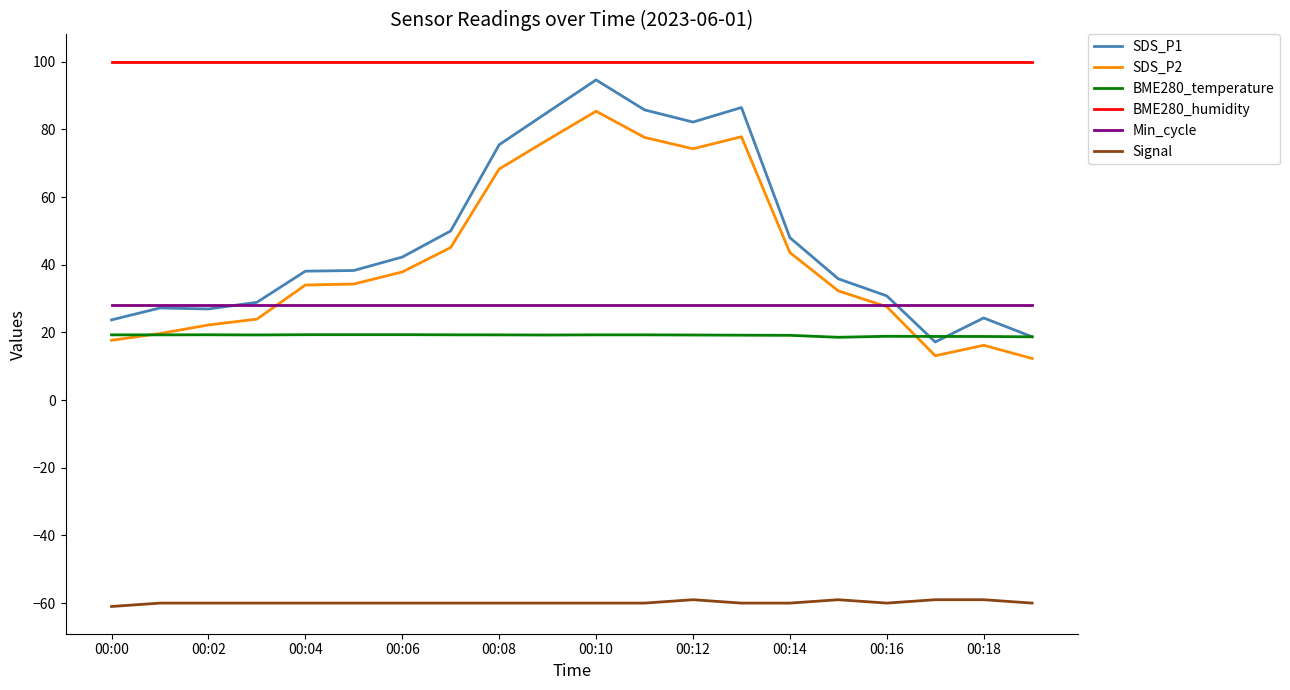

True or false: Signal and SDS_P1 cross at least once.

False